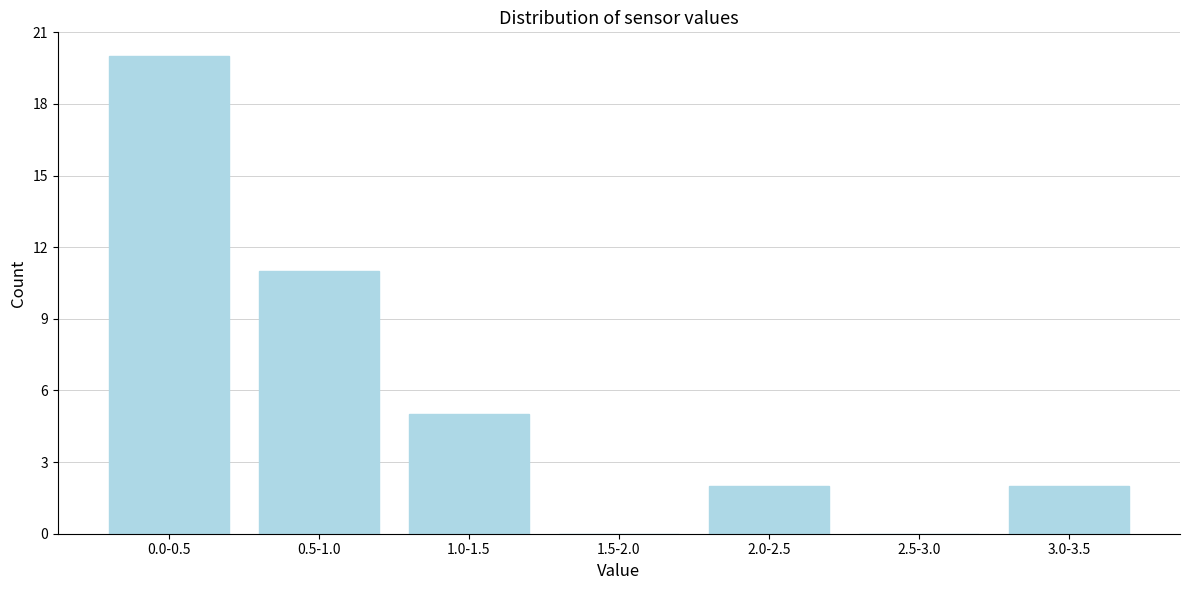

Reading left to right, list all the values displayed in this chart.

0.0-0.5=20	0.5-1.0=11	1.0-1.5=5	1.5-2.0=0	2.0-2.5=2	2.5-3.0=0	3.0-3.5=2